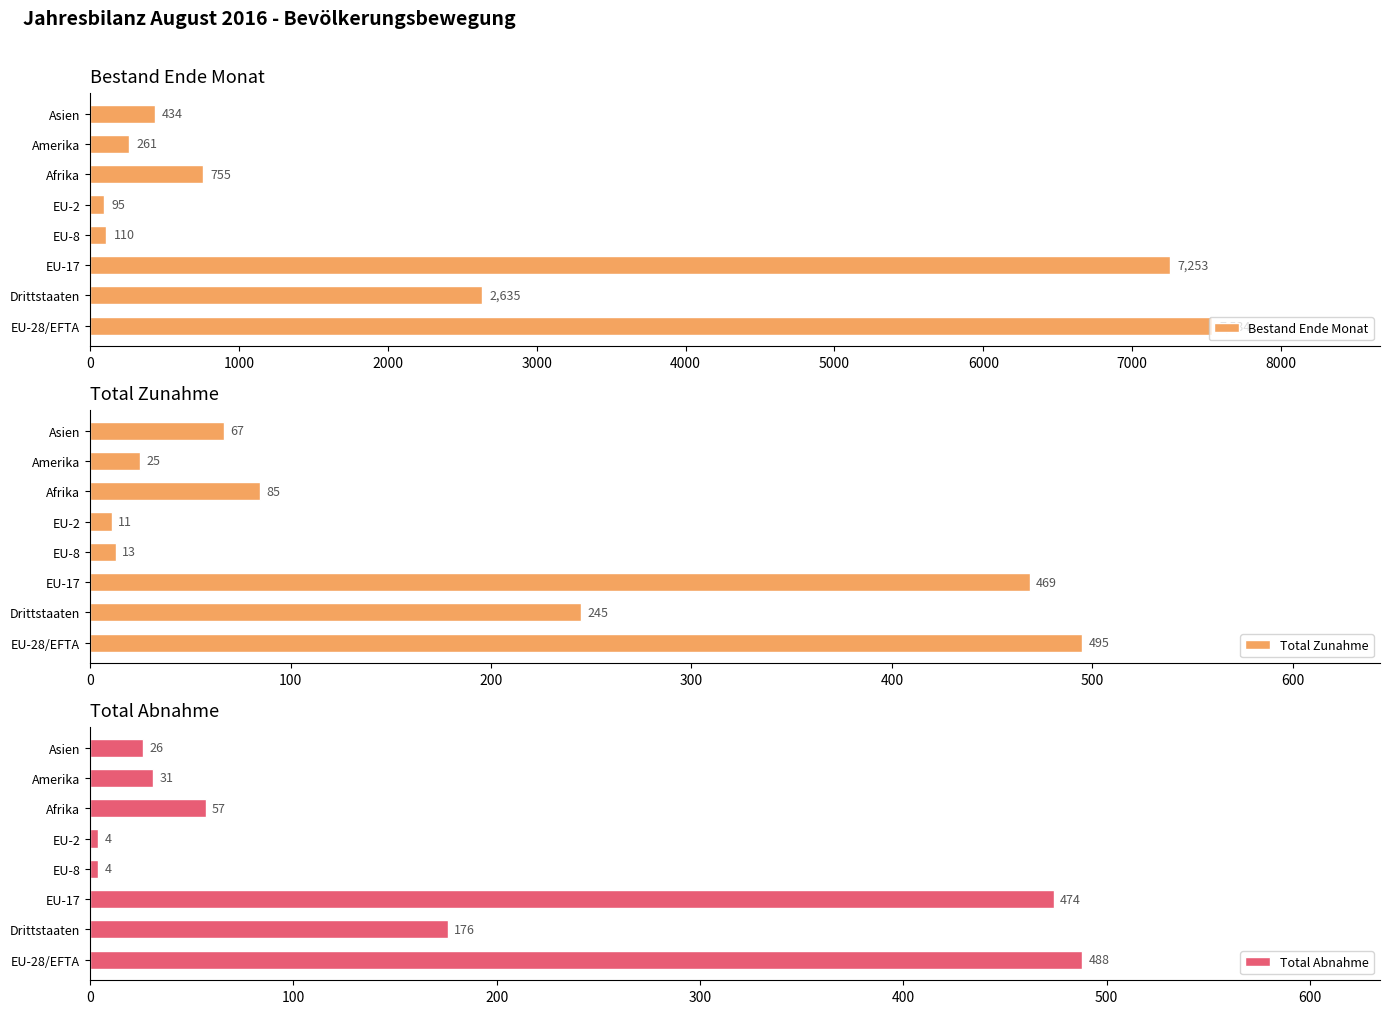

True or false: Total Abnahme has a value of 26 at Asien.

True